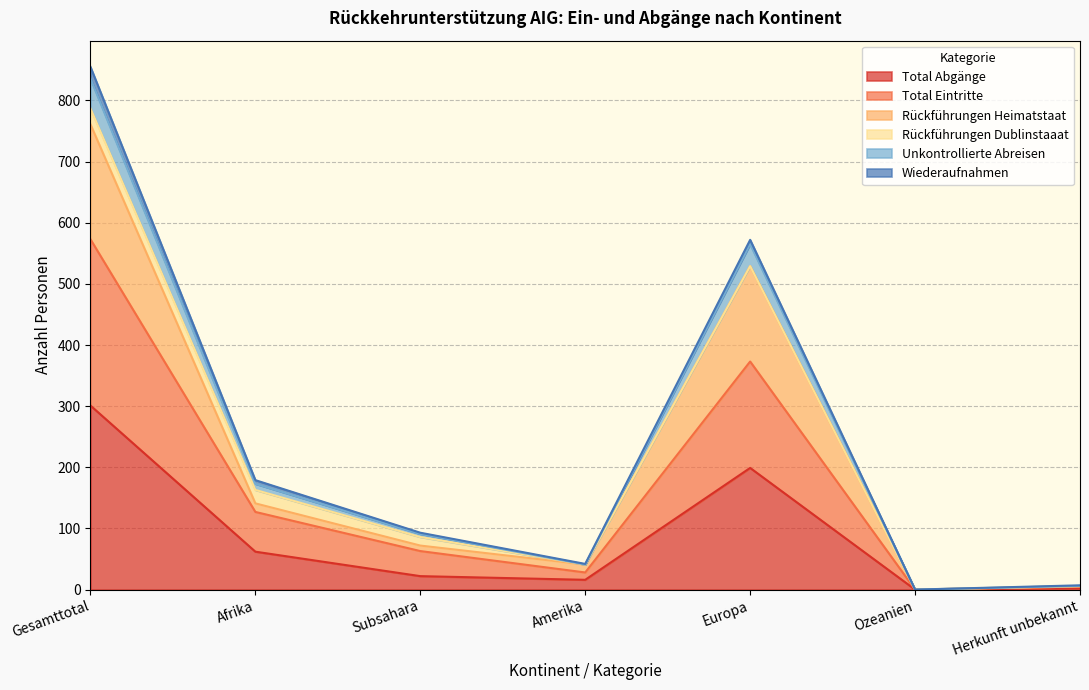

Does the chart display data point markers on the line(s)?

No